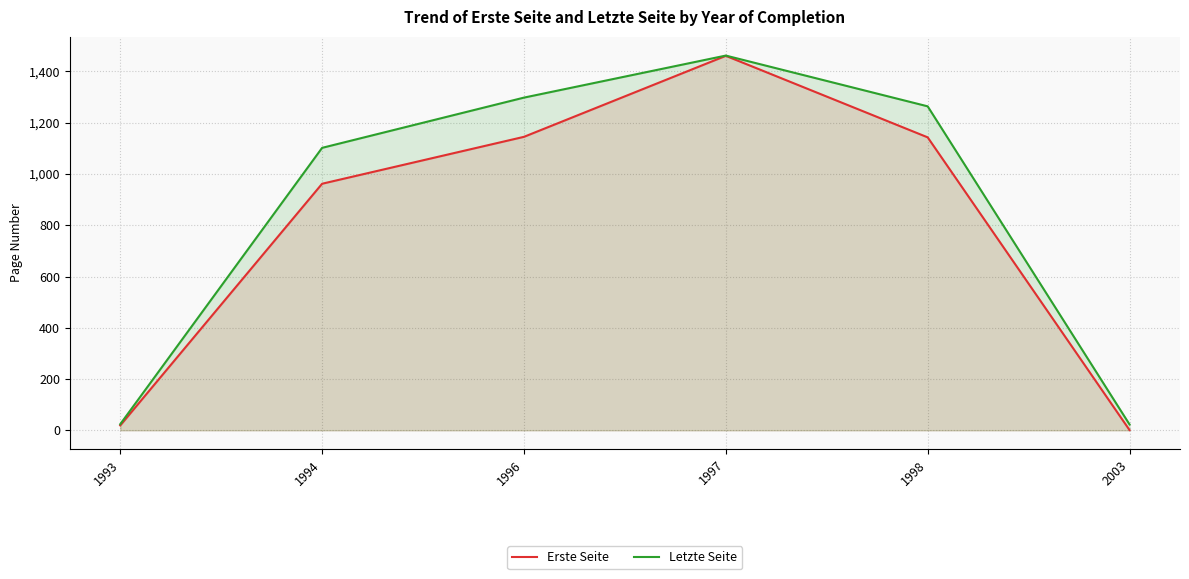

How many values in the Erste Seite series exceed 1143?

2